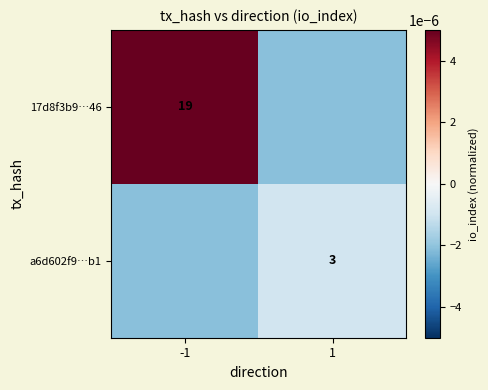

Is it true that a6d602f9…b1 equals 5.4 at 1?

False